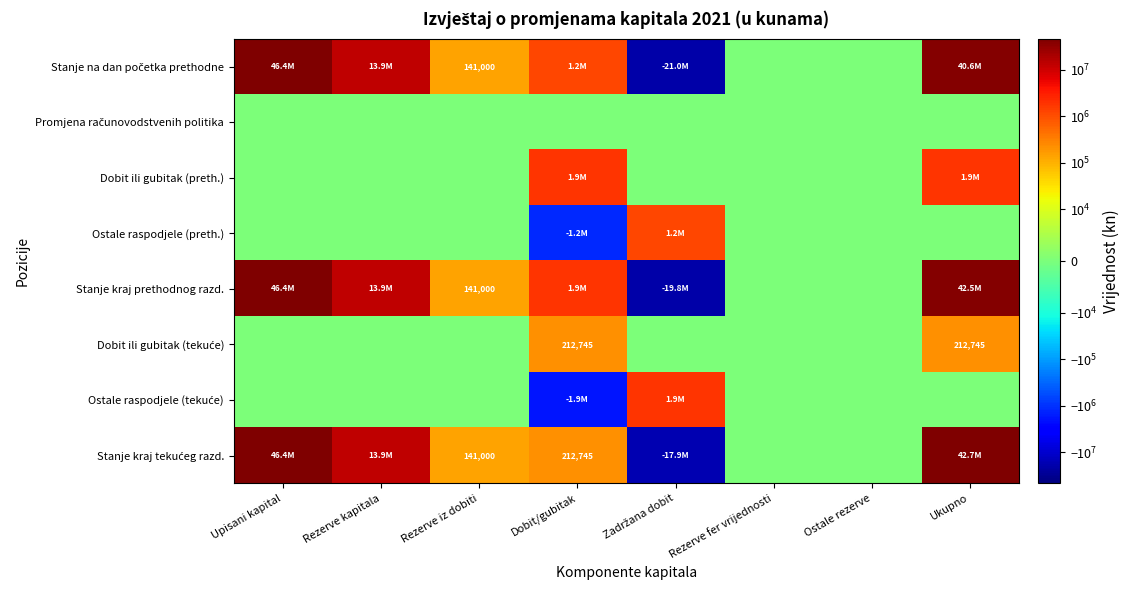

Which series changed the most between Rezerve kapitala and Dobit/gubitak?

Stanje kraj tekućeg razd.